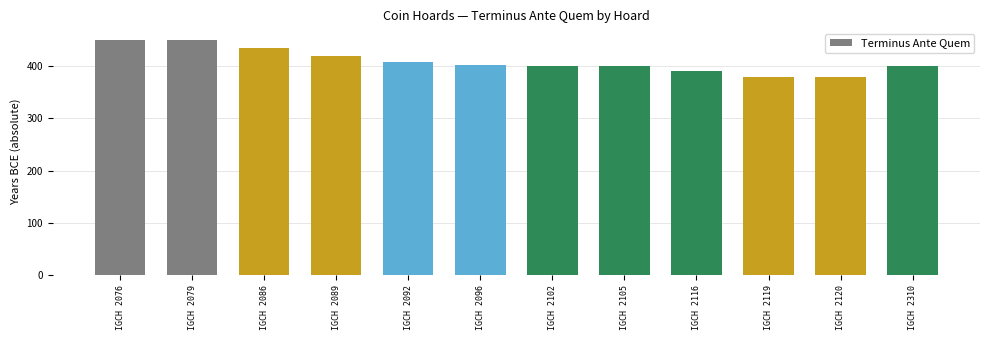

Approximately how many times larger is the value at IGCH 2102 compared to IGCH 2096?

1.0